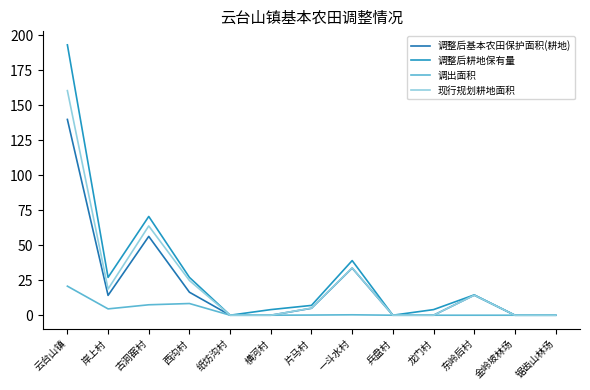

At which category is the sum across all series the highest?

云台山镇